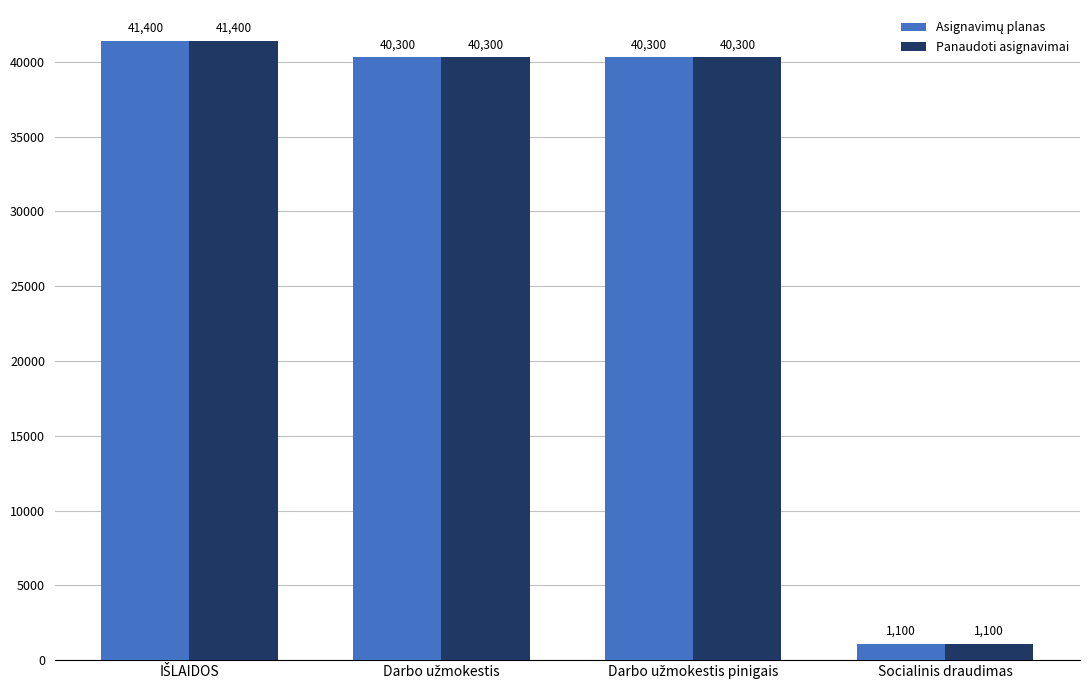

Is it true that Panaudoti asignavimai equals 1100 at Socialinis draudimas?

True